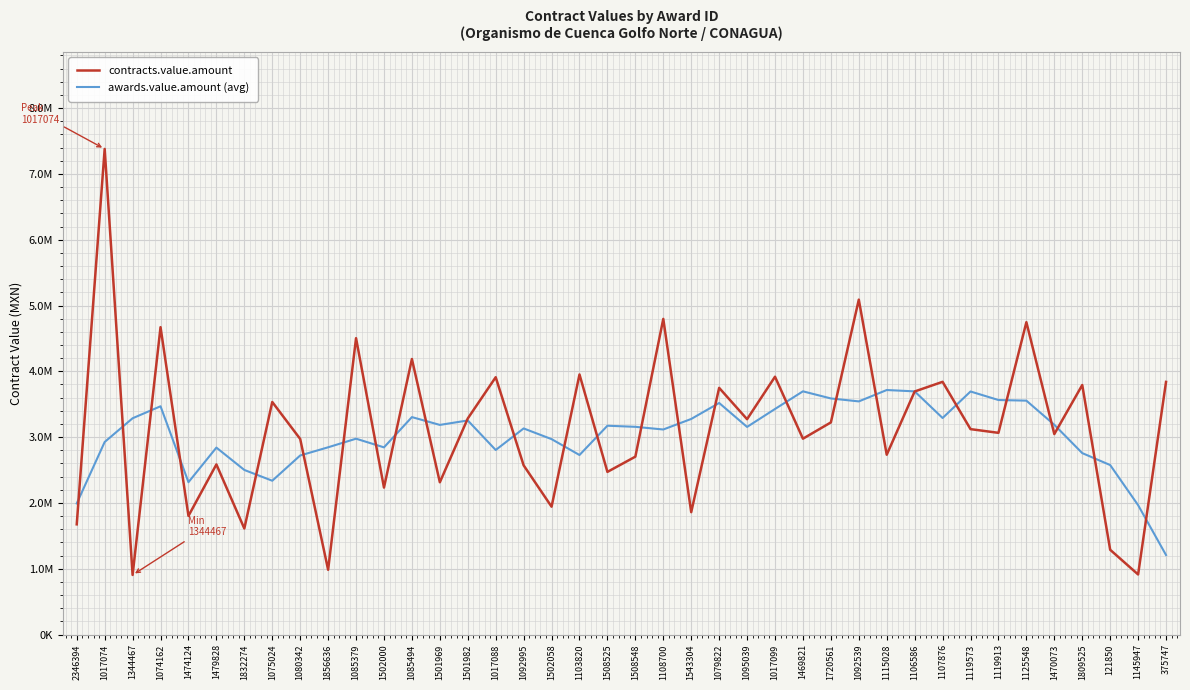

What is the difference between the maximum and minimum values in the contracts.value.amount series?

6474173.8